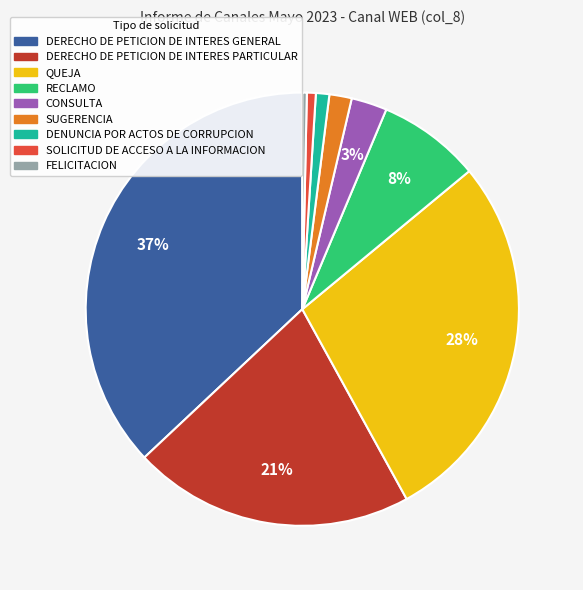

To the nearest percent, what is the difference between the largest and smallest slice percentages?

37%